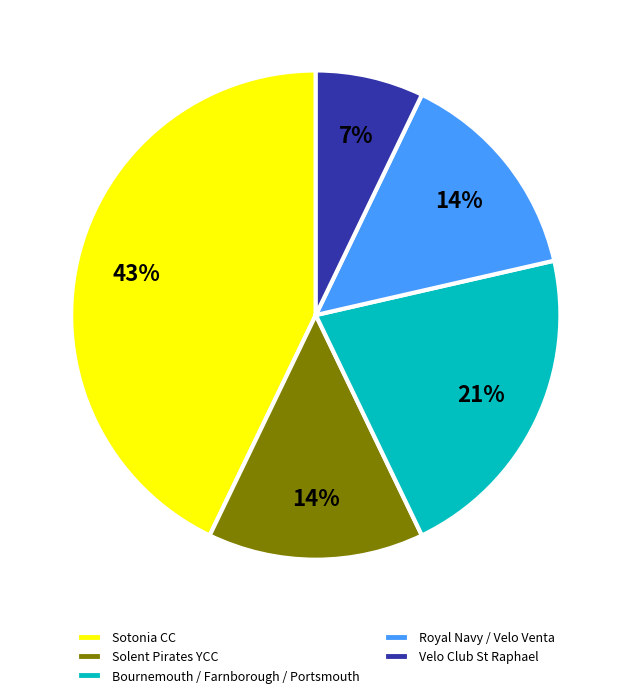

Combined, do Royal Navy / Velo Venta and Bournemouth / Farnborough / Portsmouth account for over 50%?

No